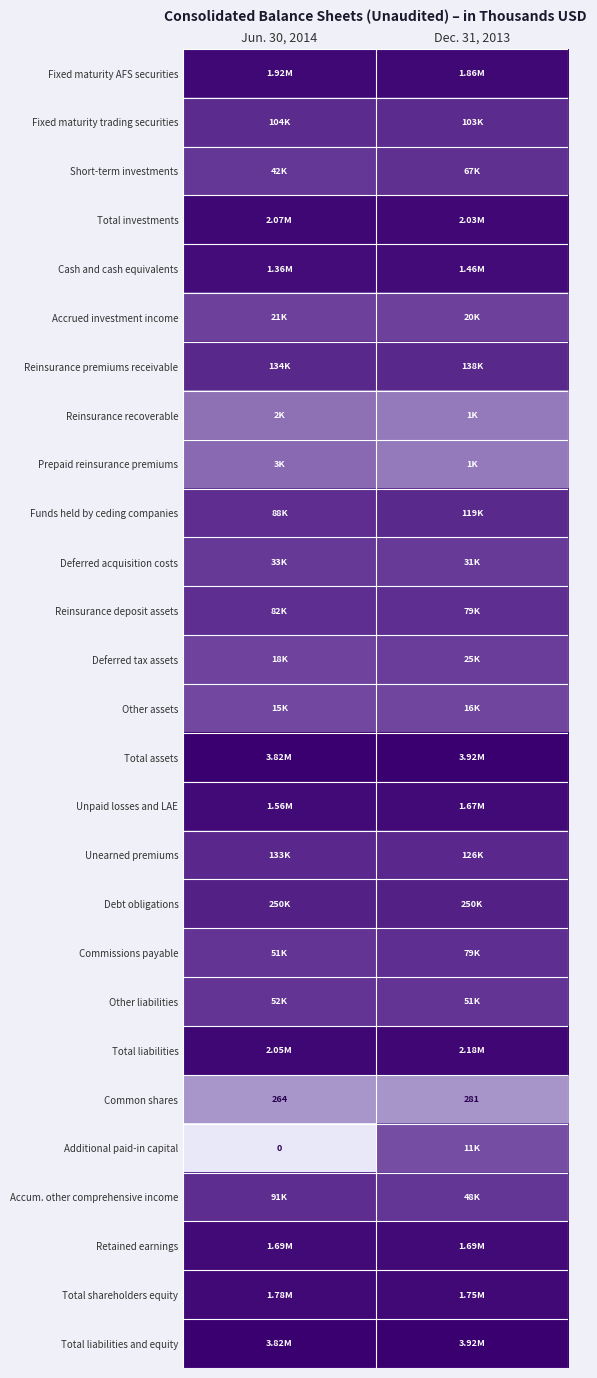

The value of Additional paid-in capital at Dec. 31, 2013 is 3.0. True or false?

False